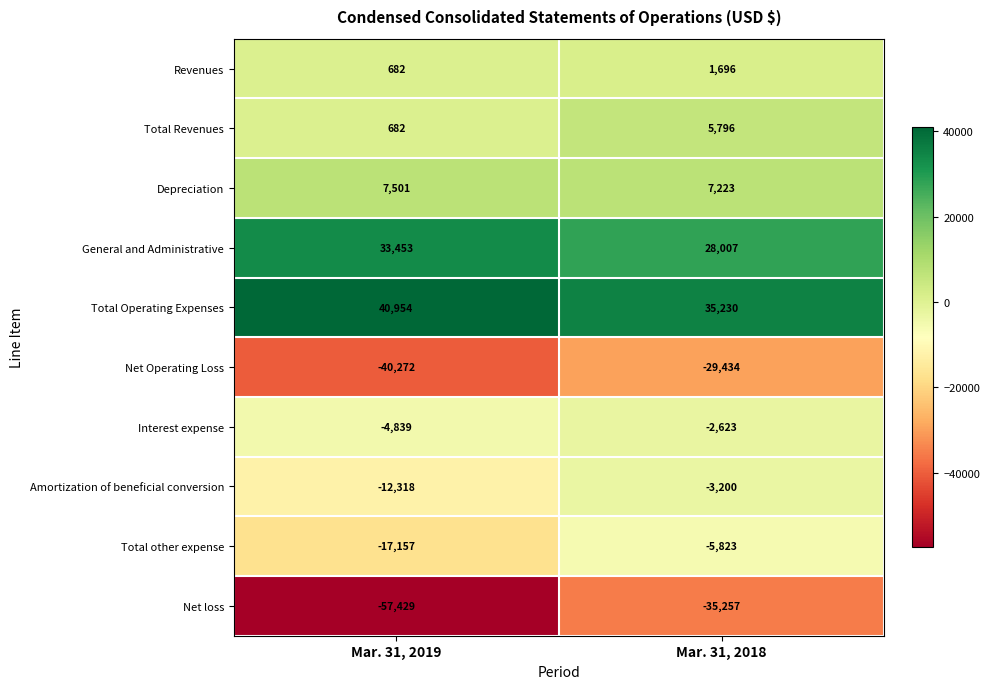

At which label is Amortization of beneficial conversion closest to -7759?

Mar. 31, 2019